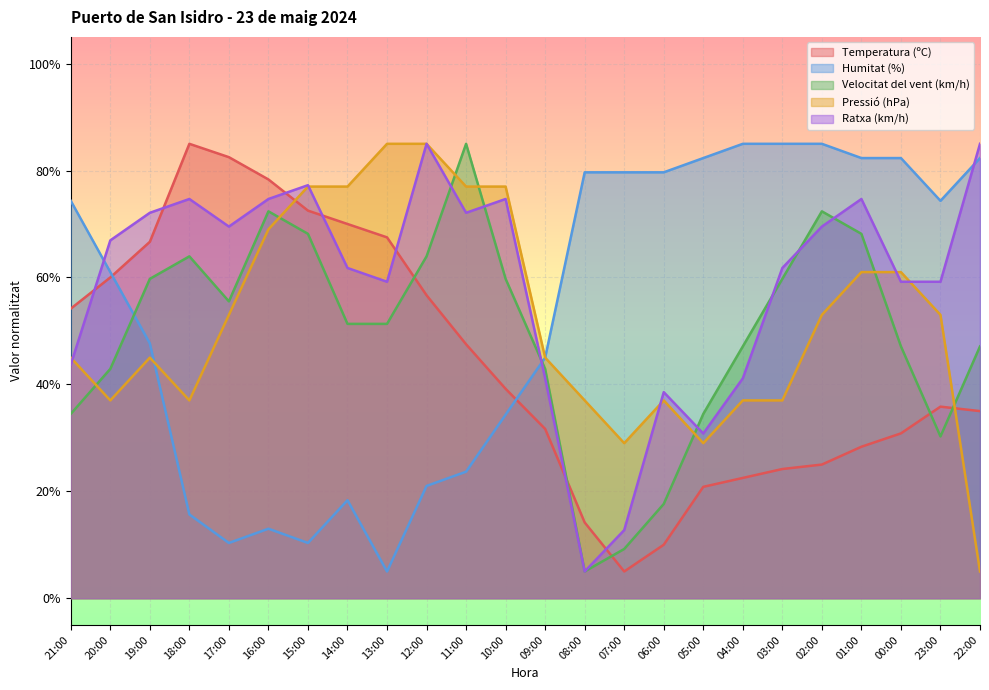

List the series in order of their peak value, highest first.

Temperatura (ºC), Humitat (%), Velocitat del vent (km/h), Pressió (hPa), Ratxa (km/h)